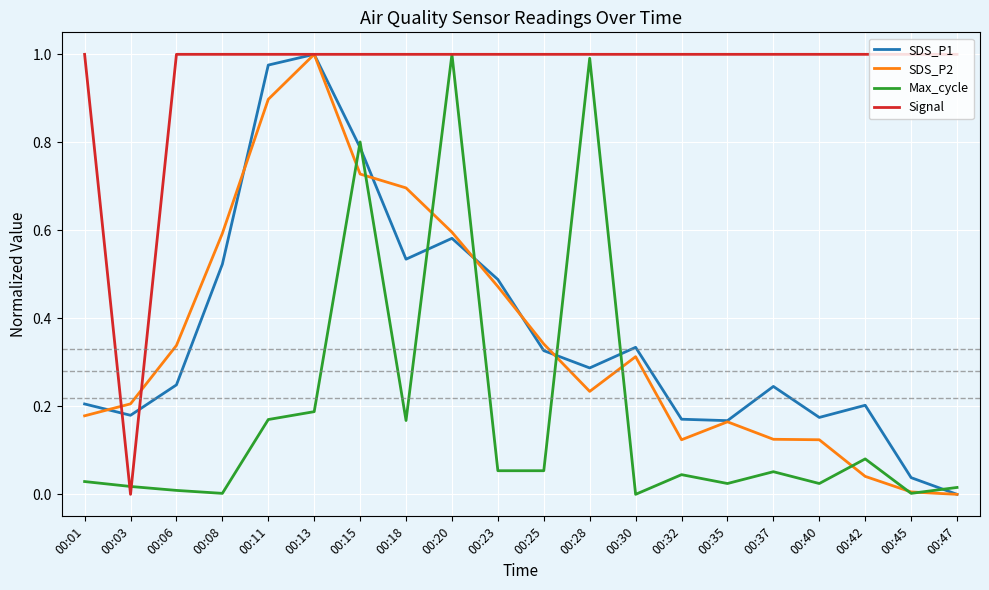

Which category has the highest value in the SDS_P2 series?

00:13